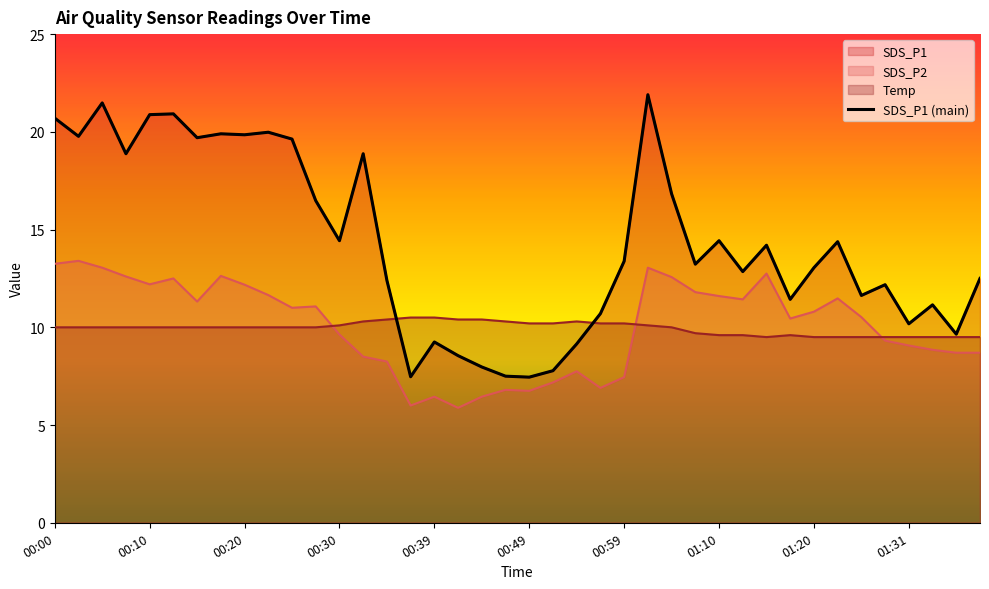

The value at 01:20 is 13.1. True or false?

True